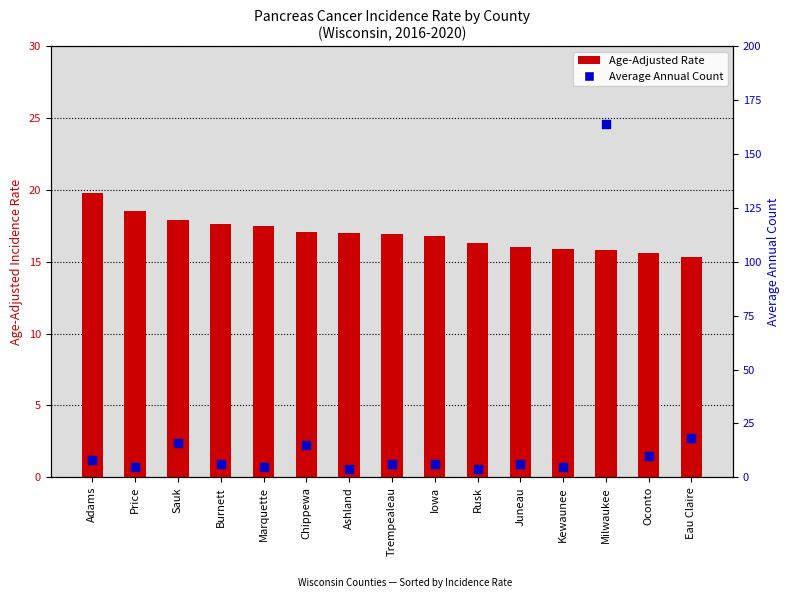

Which series contains the lowest Y value?

Average Annual Count